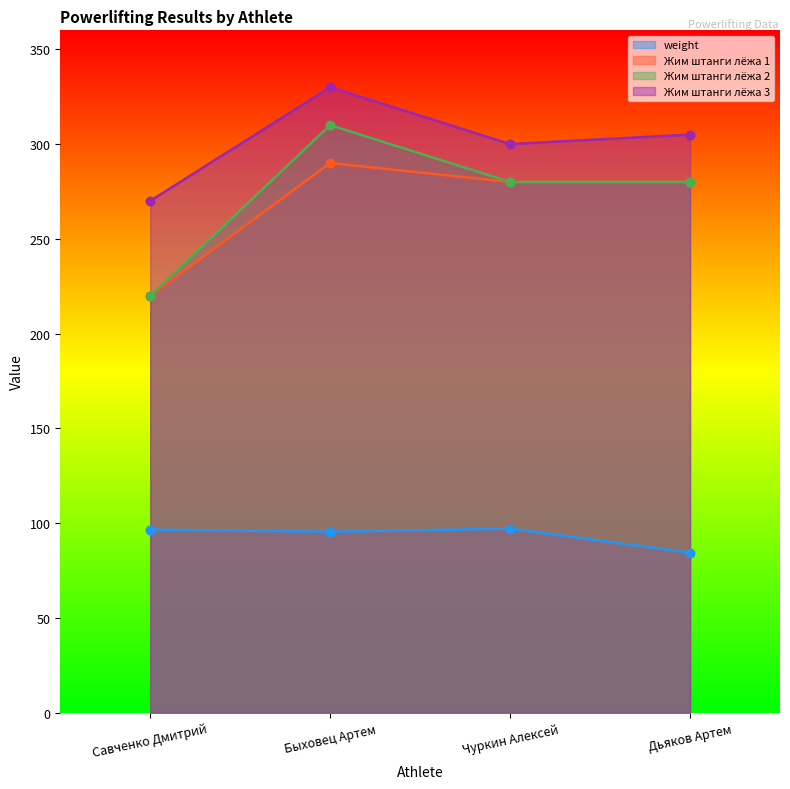

What is the total value across all series at Чуркин Алексей?

957.1